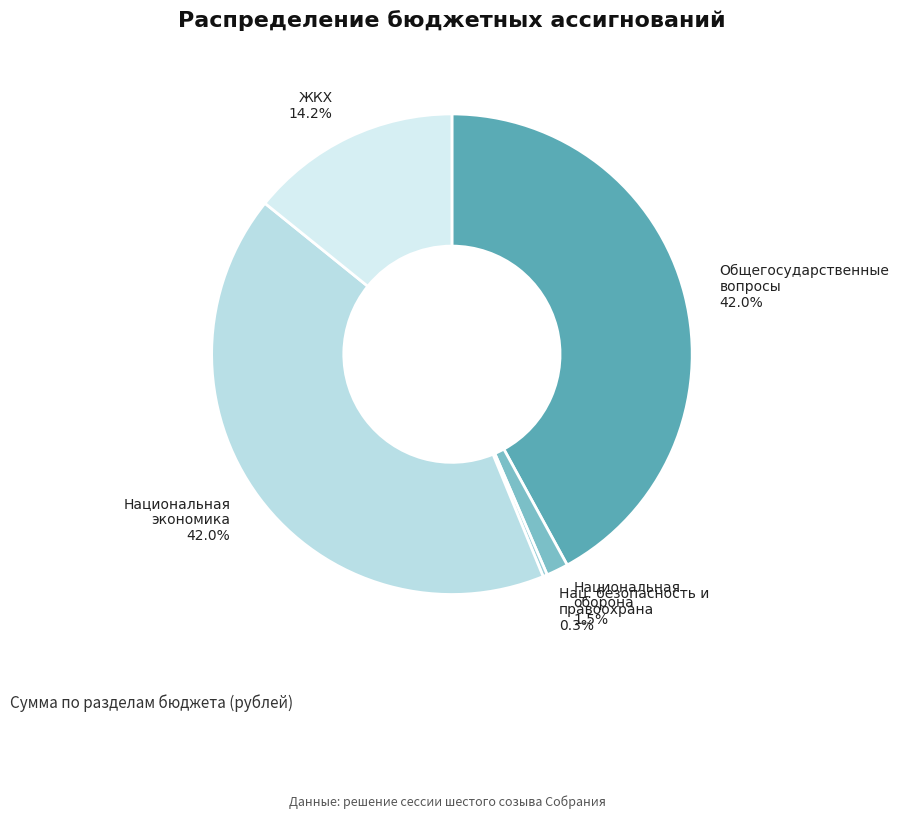

Approximately how many times larger is the value at Национальная оборона compared to Нац. безопасность и правоохрана?

5.1